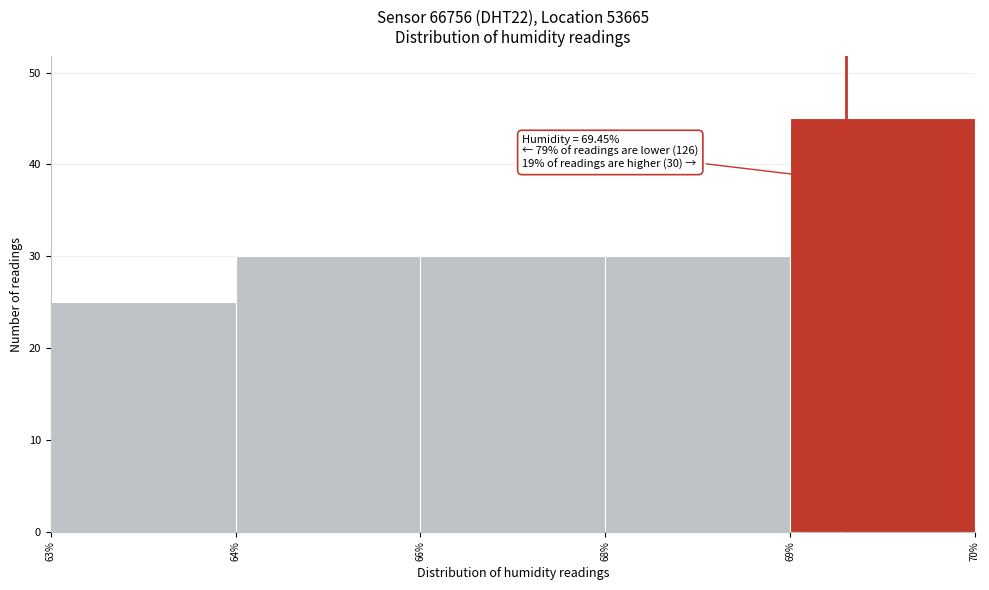

Reading right to left, extract all data points from this chart.

45	30	30	30	25